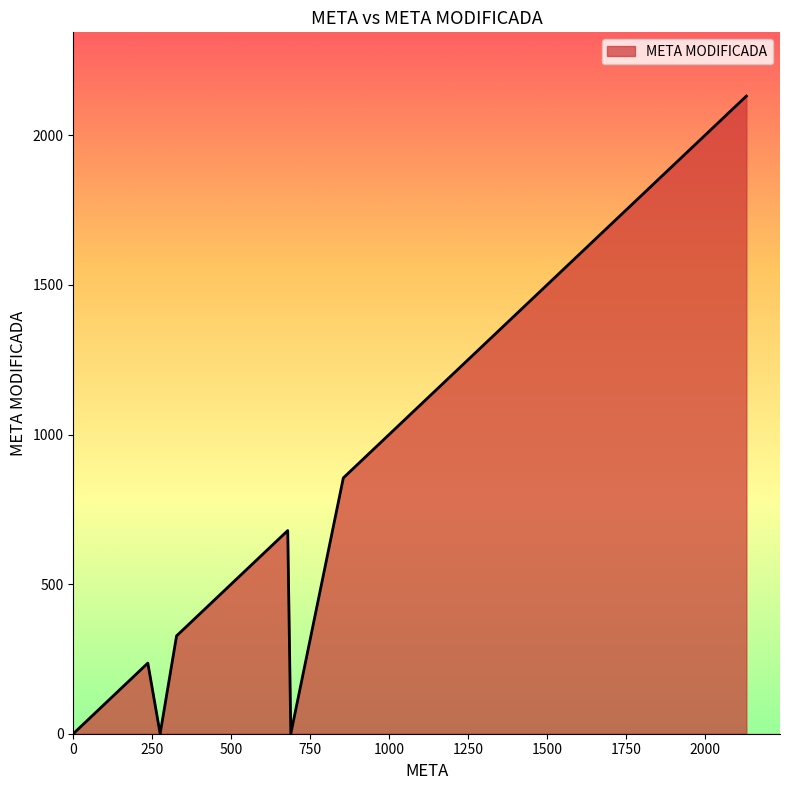

Rank the categories by value from lowest to highest.

0, 1, 2, 7, 14, 16, 13, 6, 12, 5, 17, 18, 4, 9, 8, 19, 3, 15, 10, 11